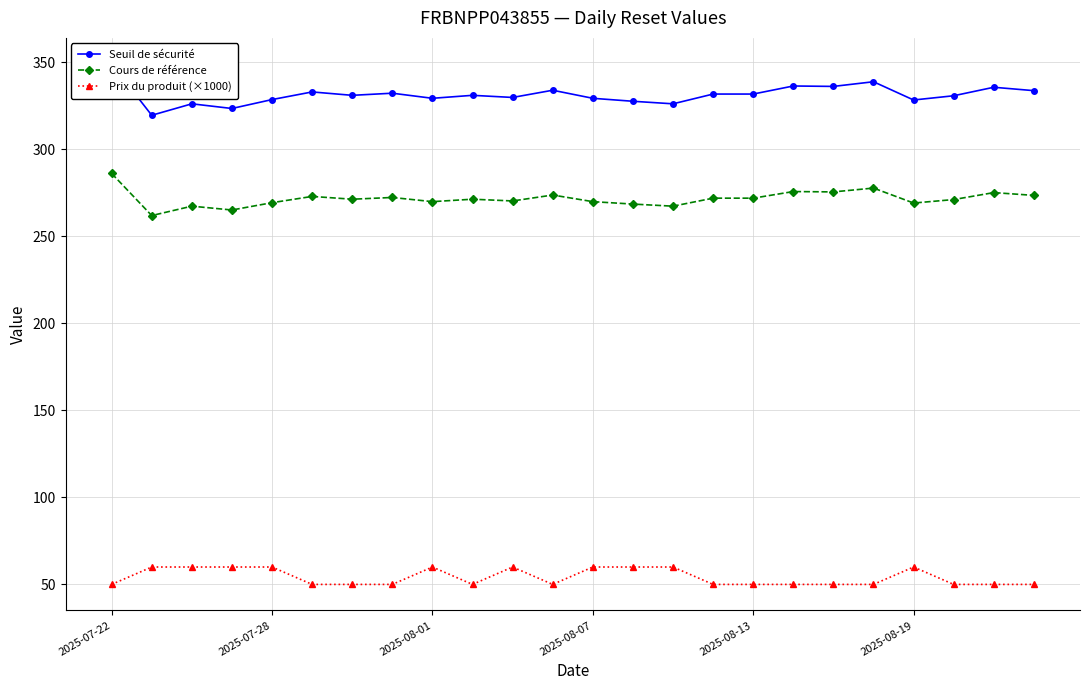

What are all the series names shown in the legend?

Seuil de sécurité, Cours de référence, Prix du produit (×1000)